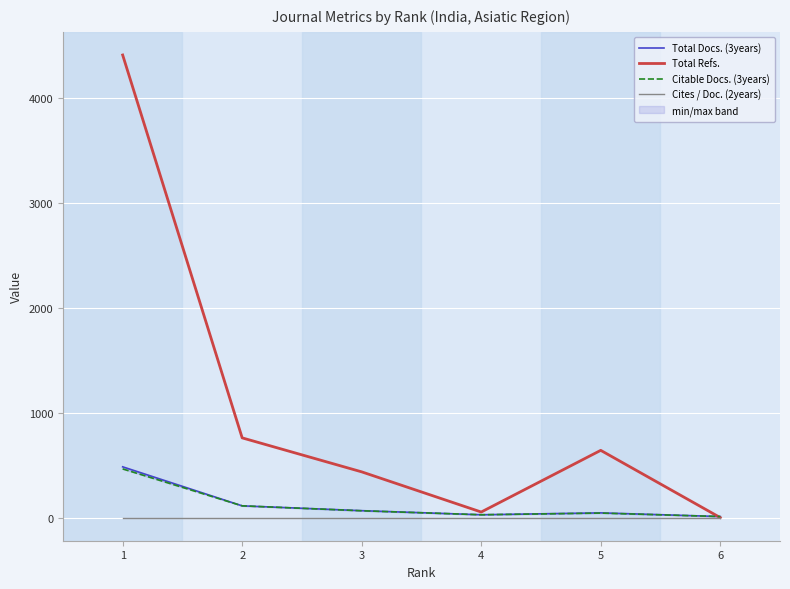

What is the difference between the maximum and minimum values in the Total Docs. (3years) series?

474